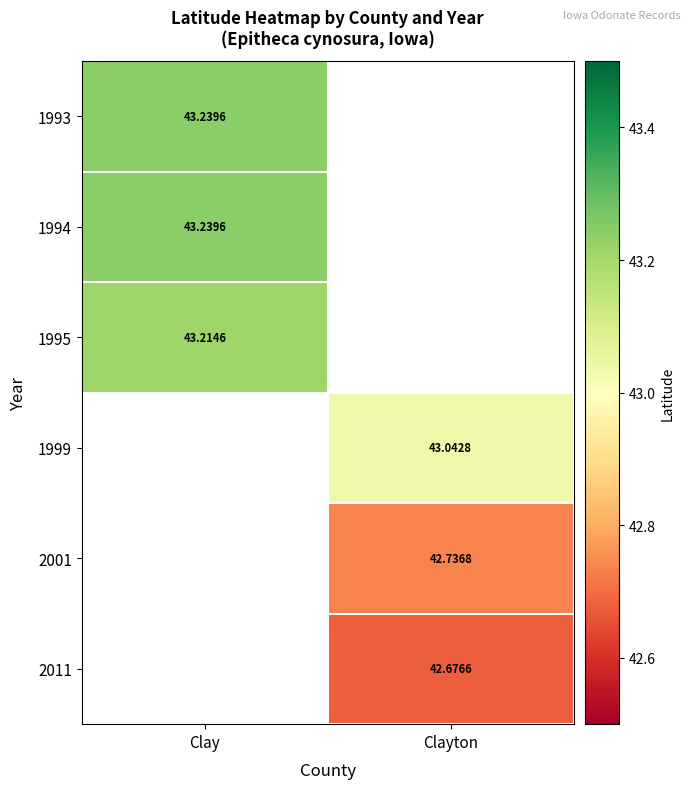

True or false: 2011 has a value of 42.7 at Clayton.

True